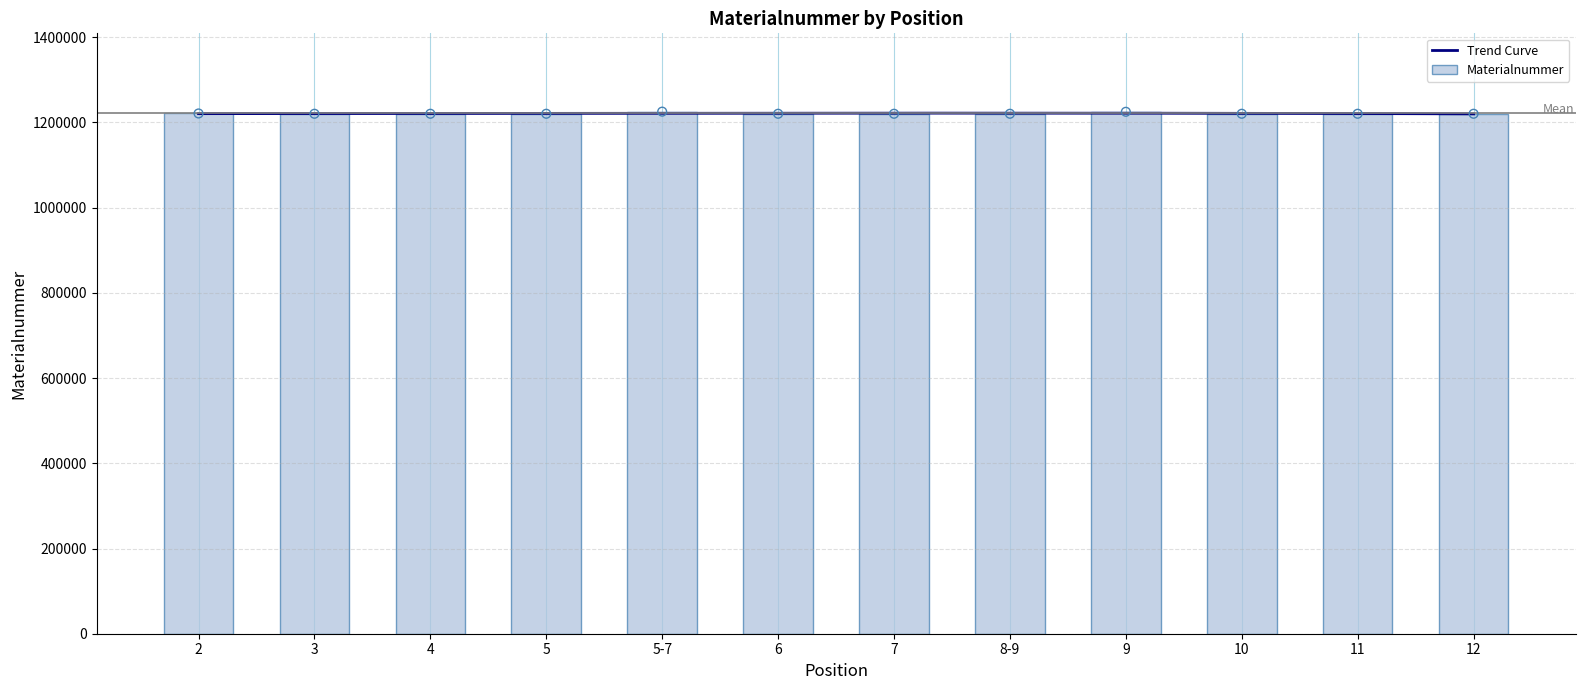

Between 5 and 3, which is larger?

5